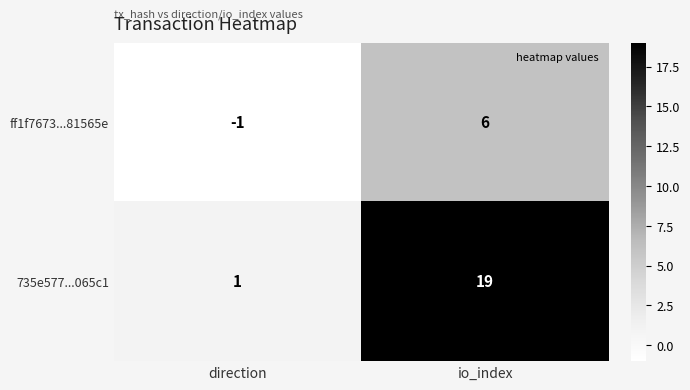

At how many categories does at least one series exceed 10?

1